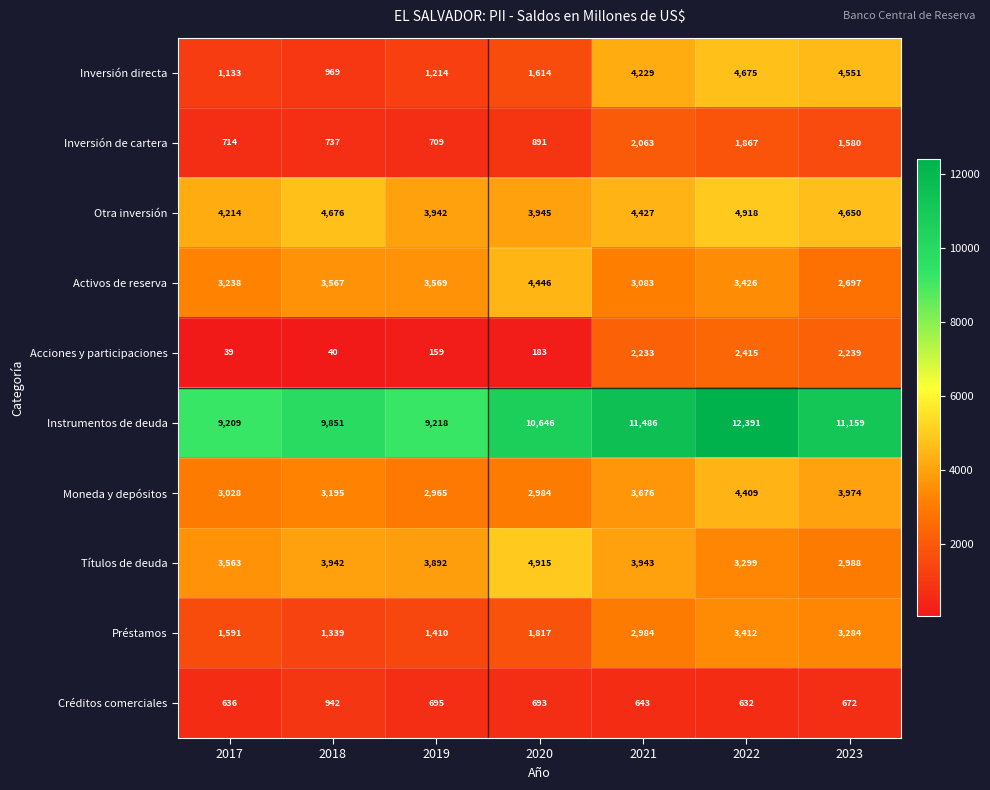

How many series are shown in this chart?

10